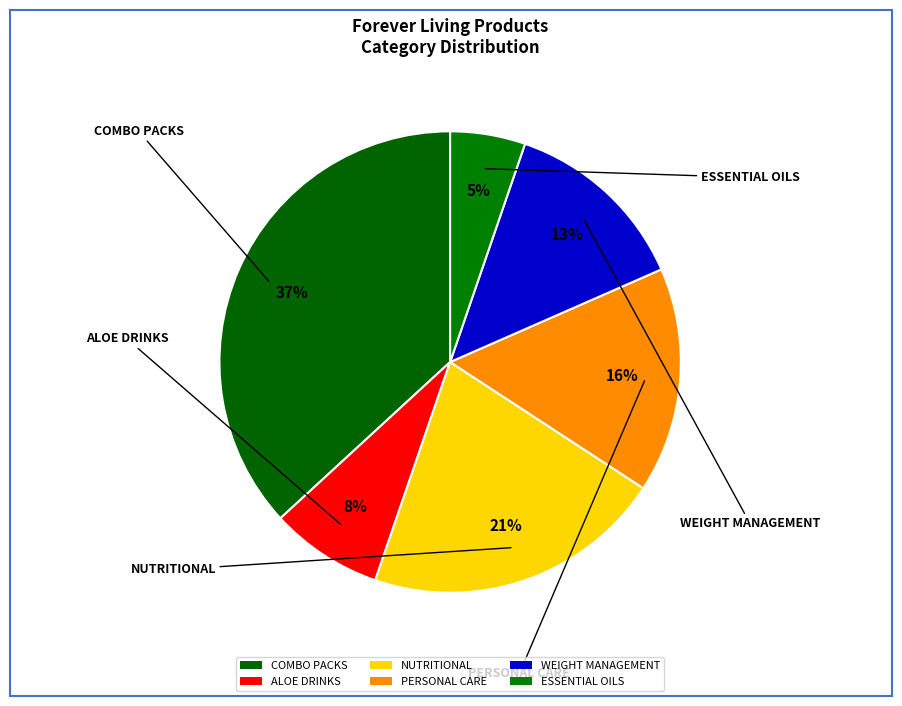

Does any single category account for the majority?

No